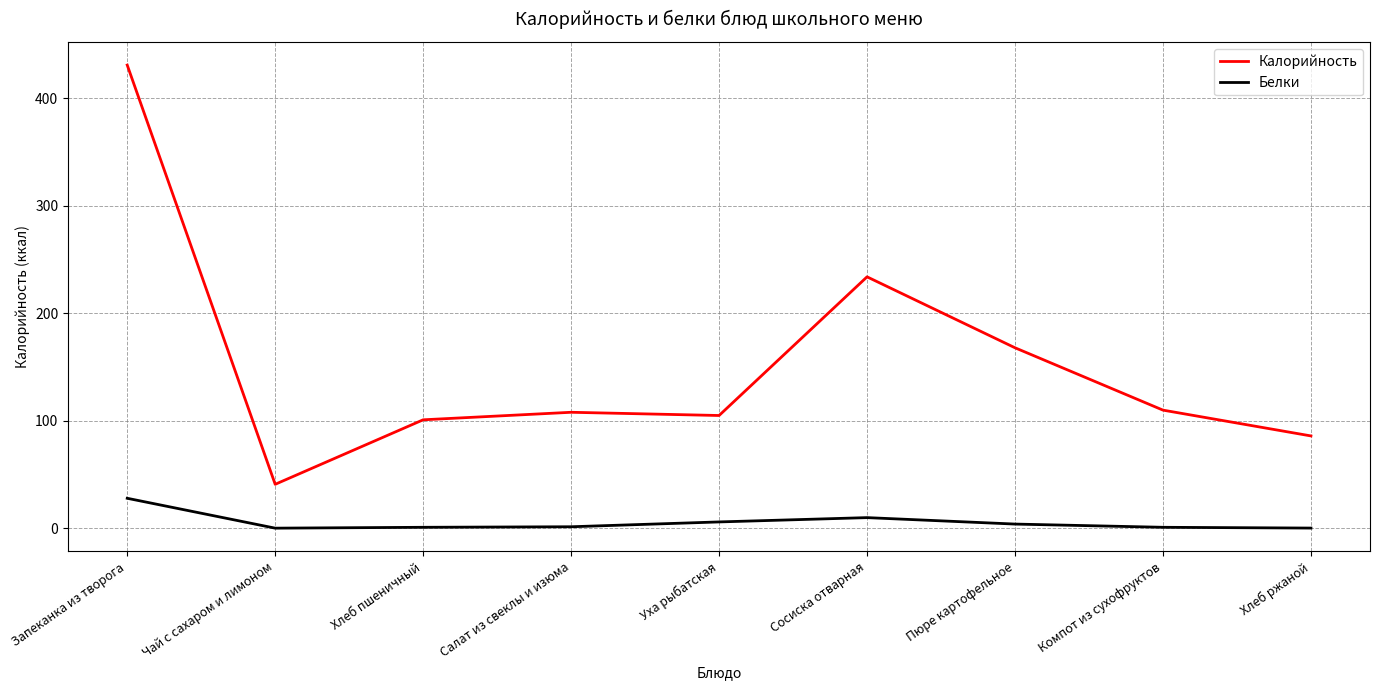

List the series in order of their overall mean, highest first.

Калорийность, Белки